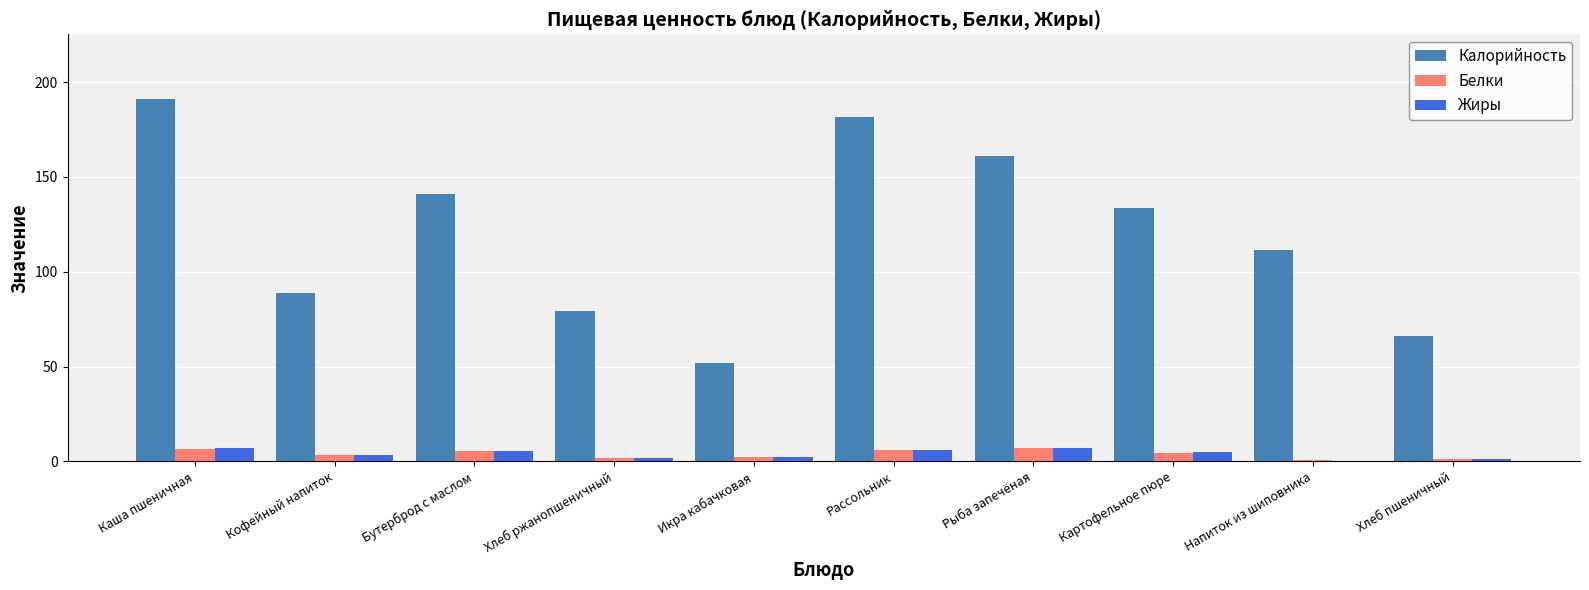

What is the maximum value for Жиры?

7.4